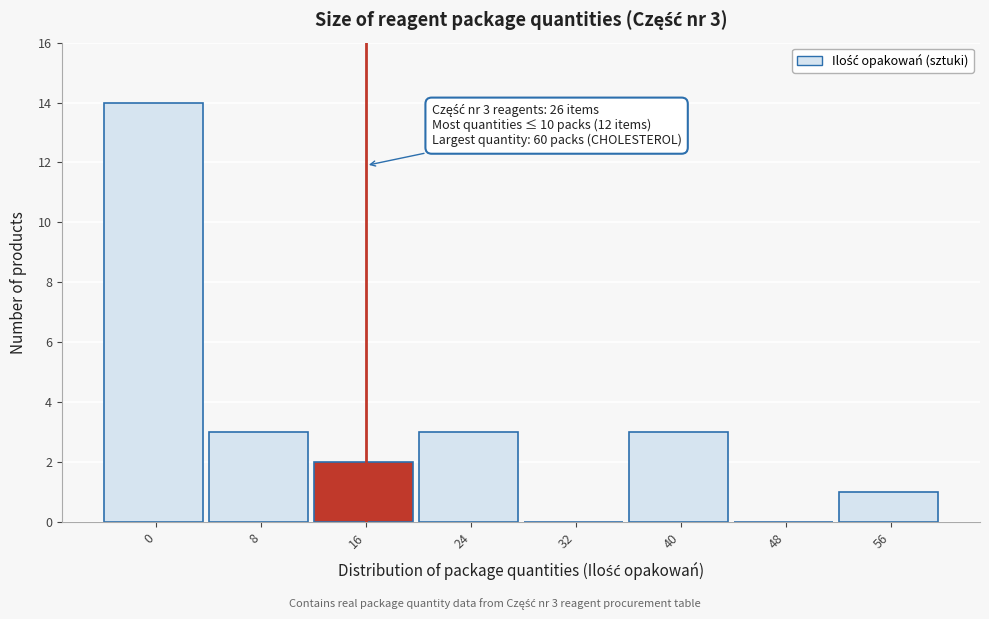

Reading left to right, what are all the values shown in this chart?

0=14	8=3	16=2	24=3	32=0	40=3	48=0	56=1